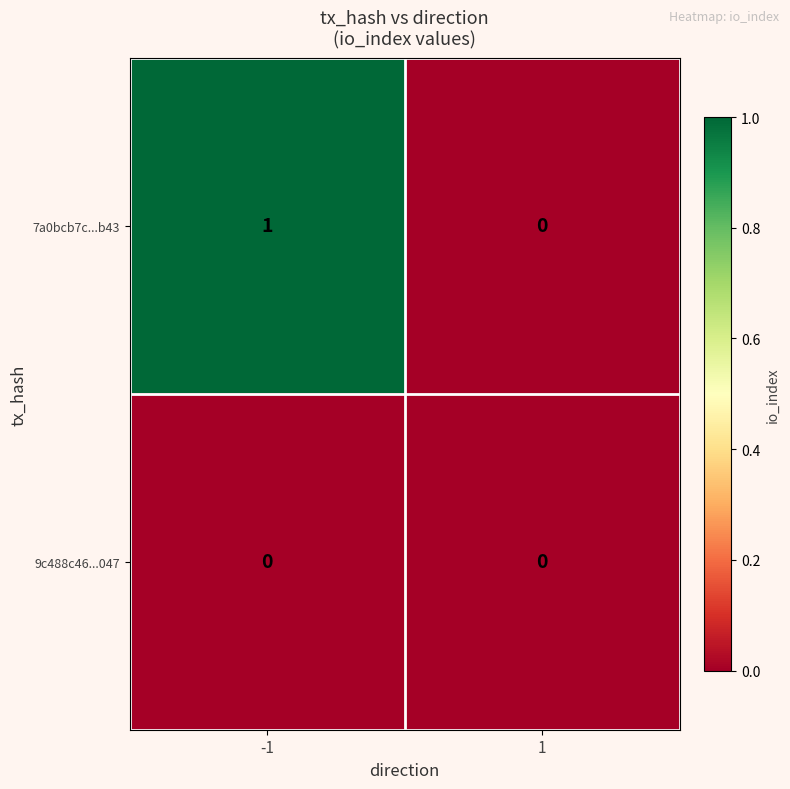

Reading right to left, transcribe all the data shown in this chart.

7a0bcb7c...b43: 1=0	-1=1
9c488c46...047: 1=0	-1=0